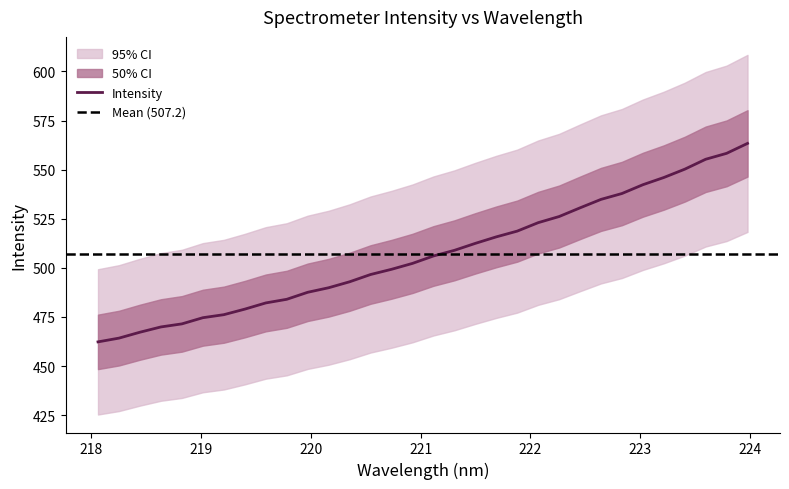

What is the highest value of the Intensity series?

563.4